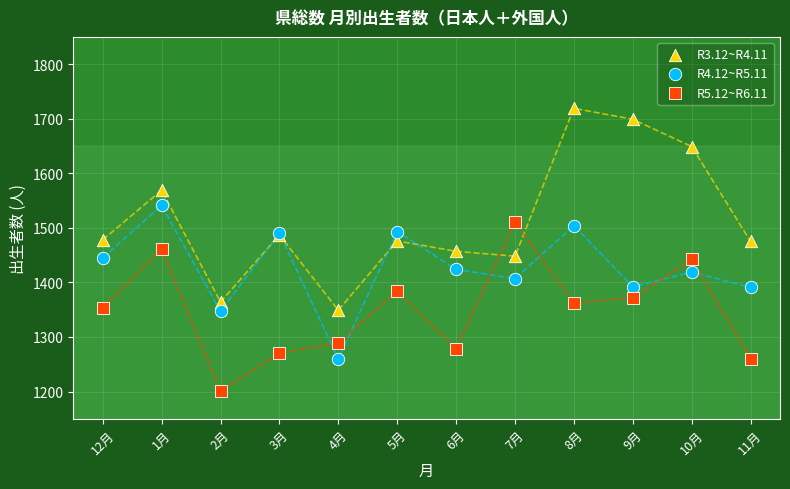

Which series contains the lowest Y value?

R5.12~R6.11